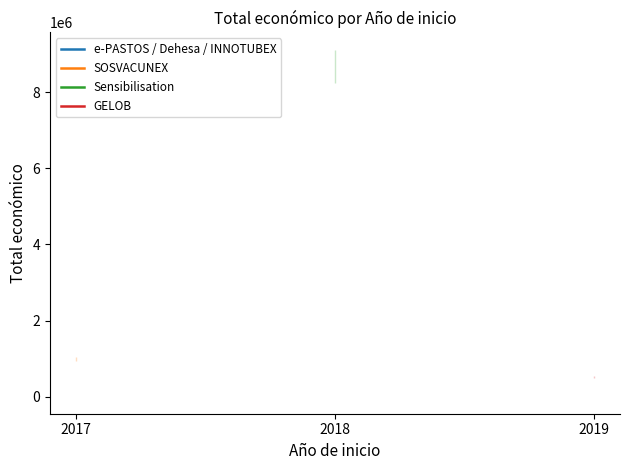

What is the label of the 2nd point from the right?

2018